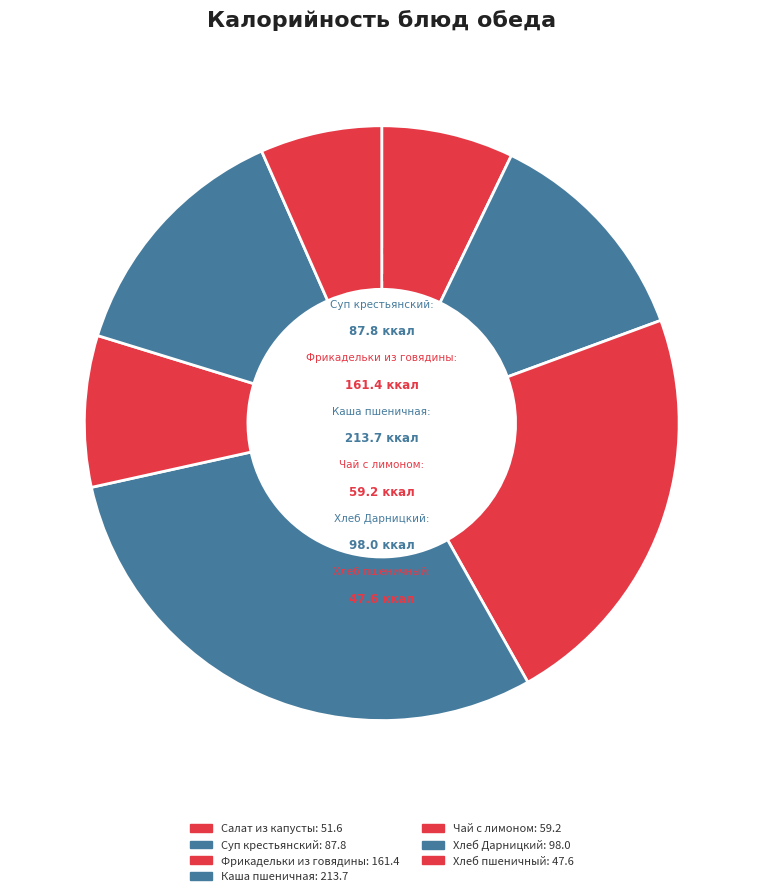

The Салат из капусты slice represents 1% of the pie. True or false?

False